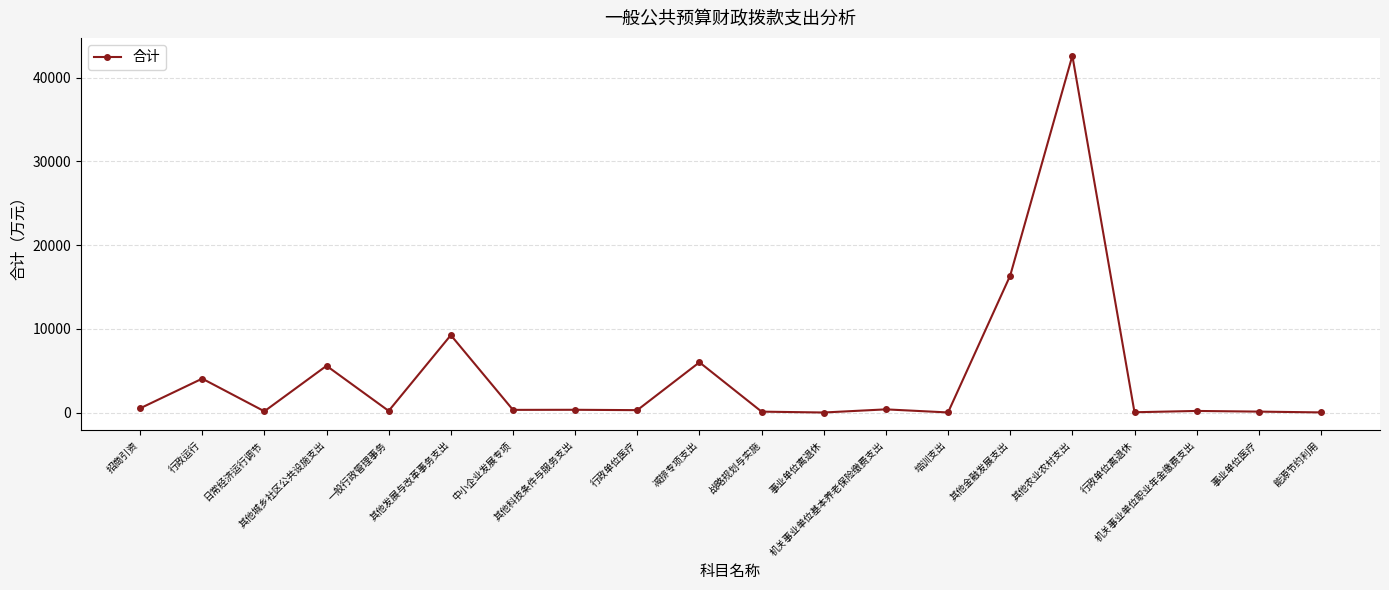

What is the greatest value displayed?

42627.8